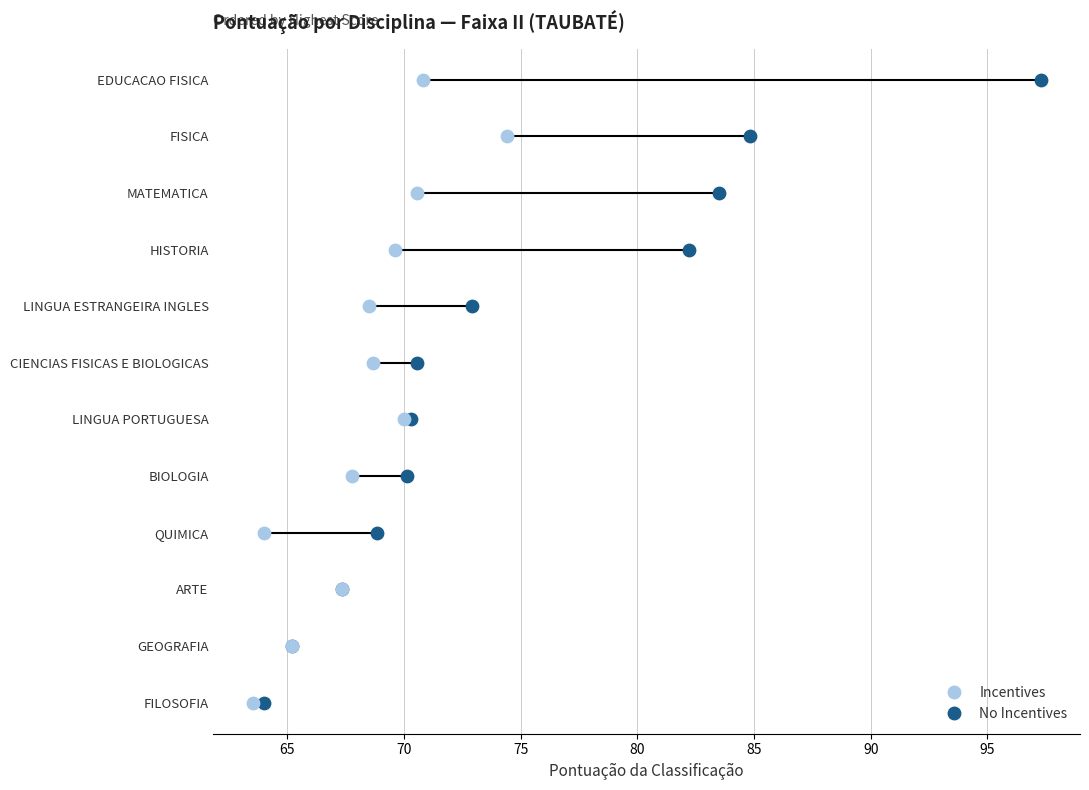

What are all the series names shown in the legend?

Incentives, No Incentives